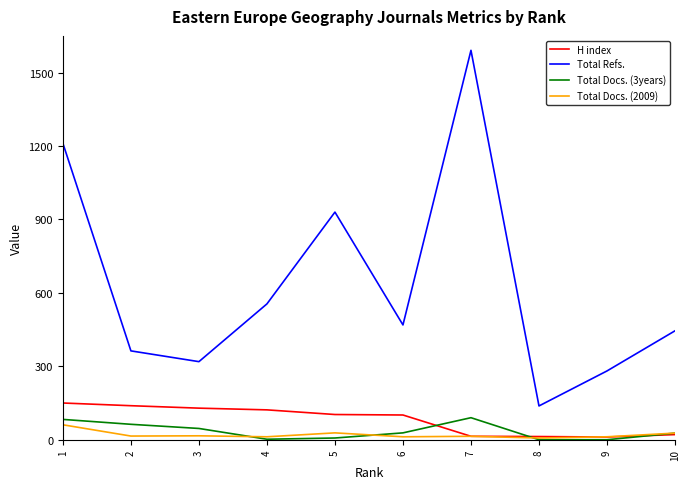

What is the maximum value for Total Refs.?

1591